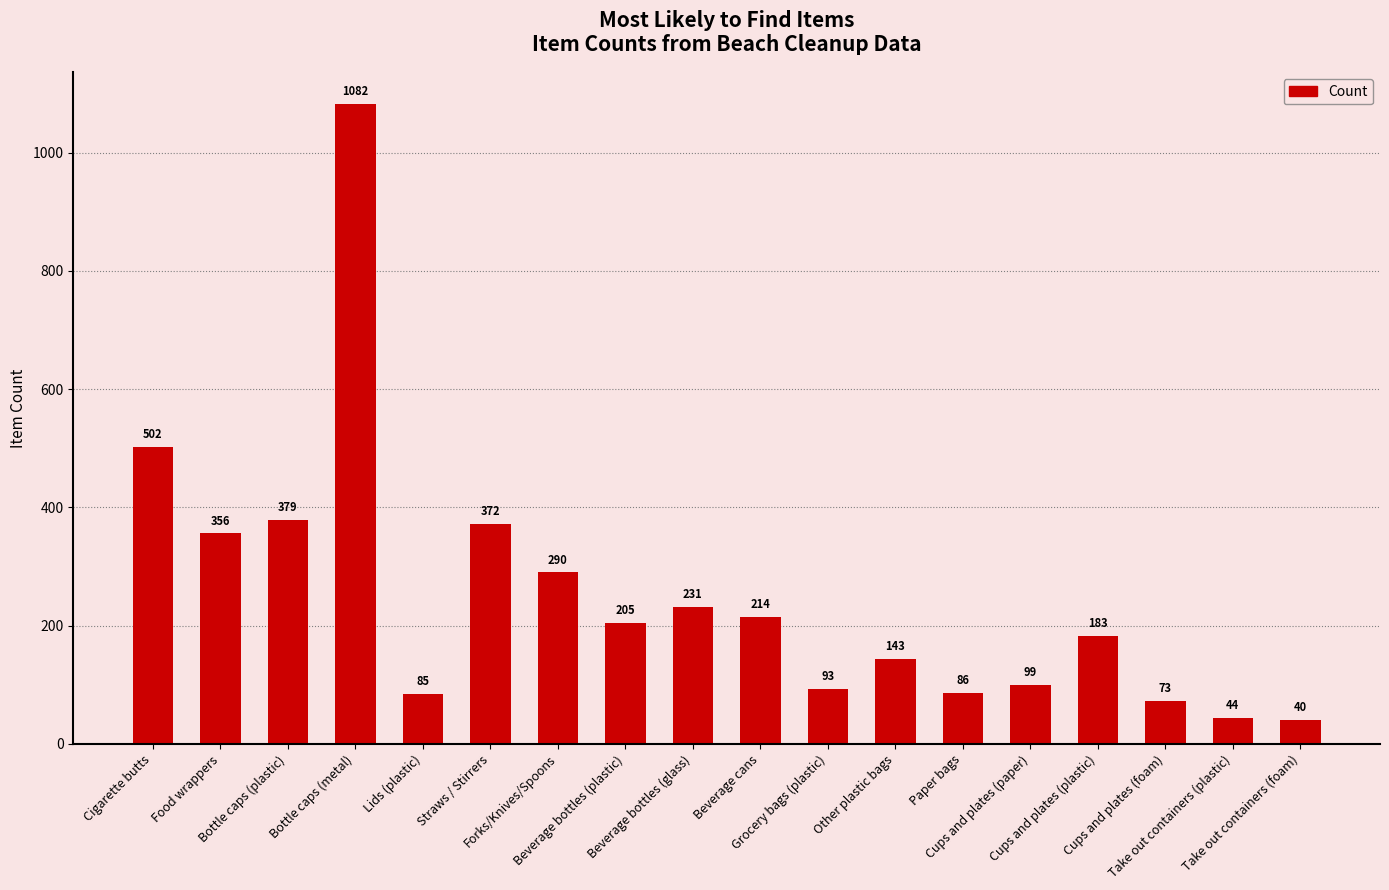

Where is the data nearest to the value 561?

Cigarette butts